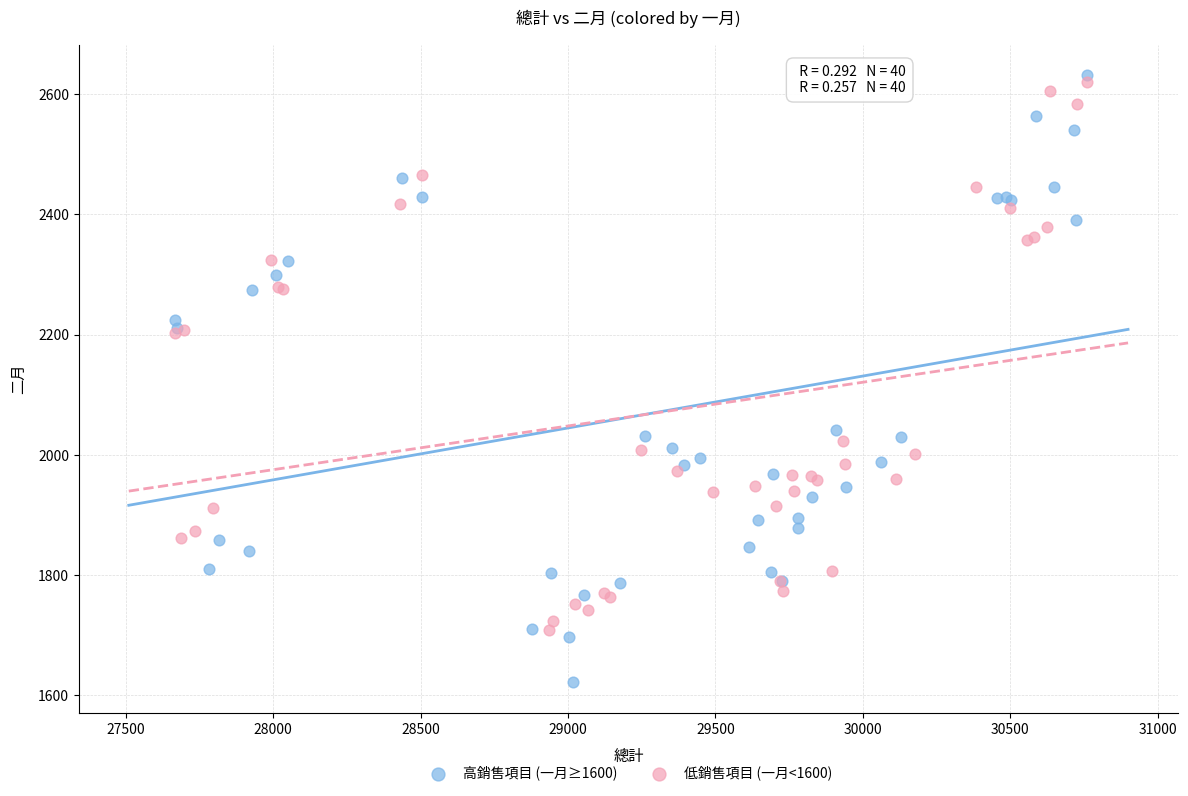

Which series has the largest Y range (max minus min)?

高銷售項目 (一月≥1600)